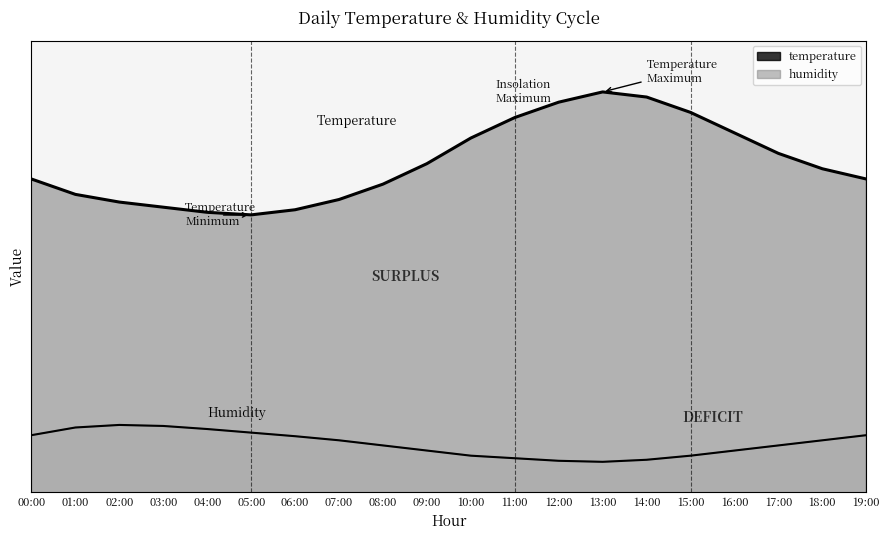

What is the average value of the humidity series?

12.9